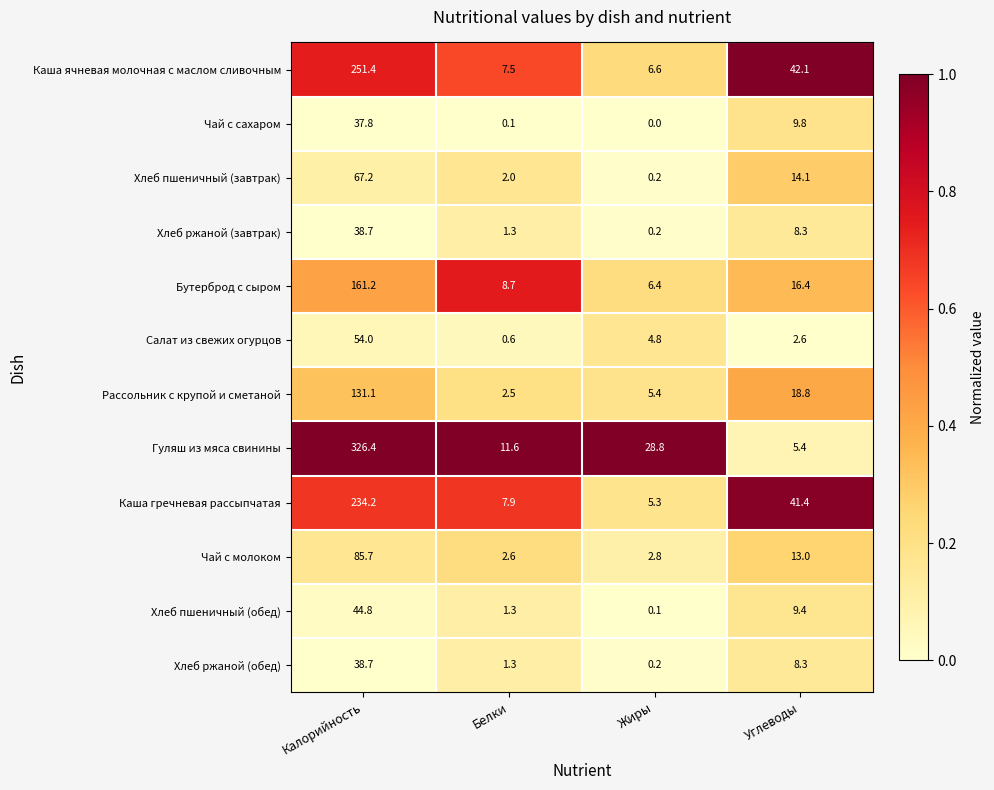

Which category has the lowest value in the Рассольник с крупой и сметаной series?

Белки